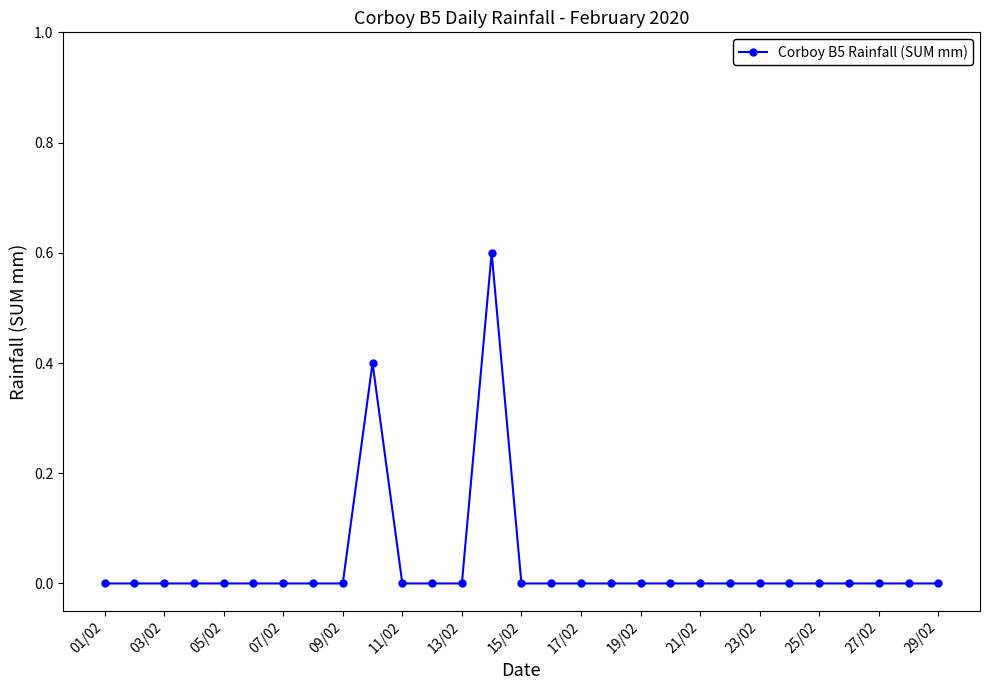

What is the maximum value shown in the chart?

0.6